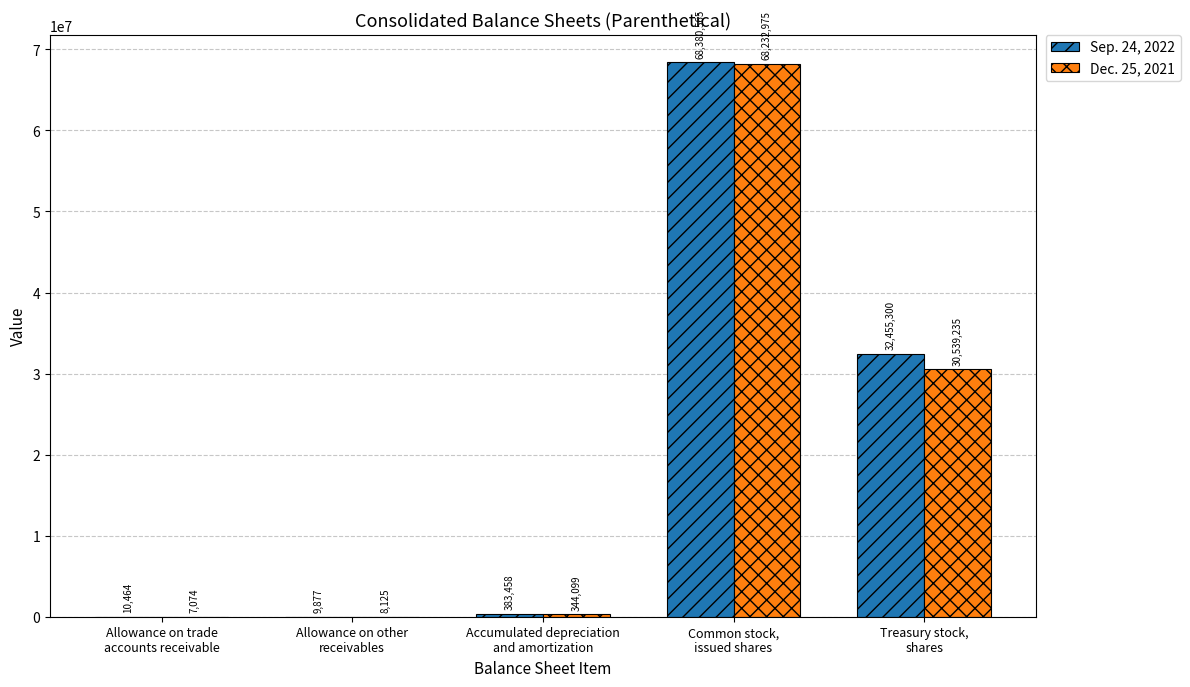

Which label corresponds to the largest value in the chart?

Common stock,
issued shares